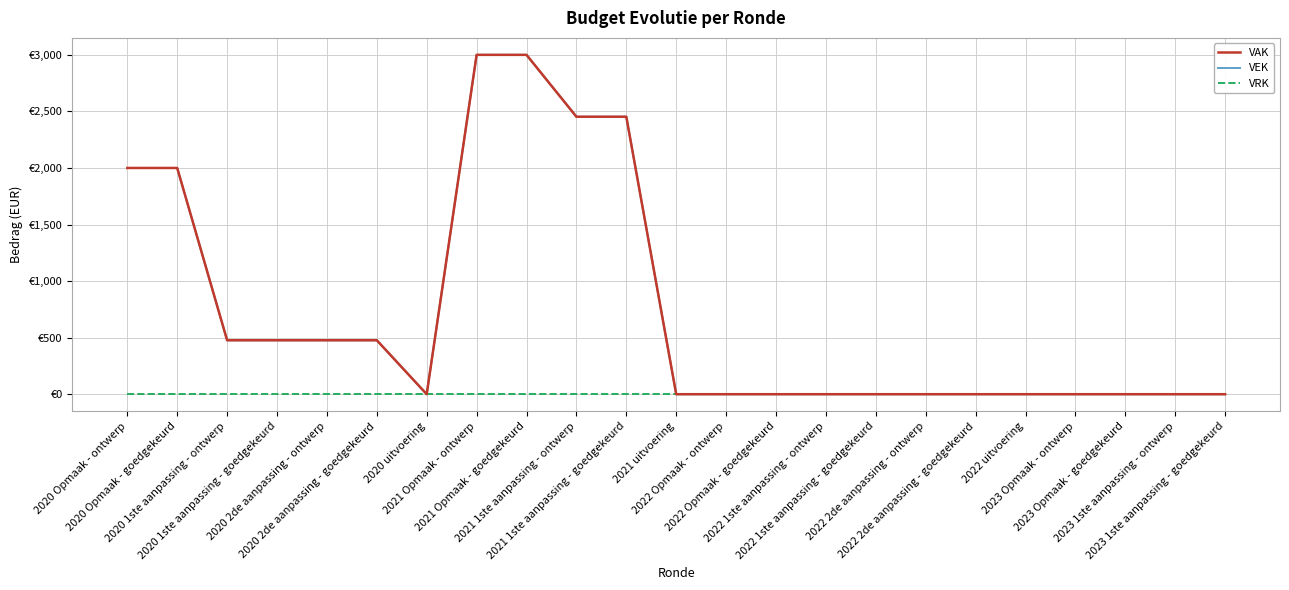

True or false: VRK and VEK cross at least once.

False